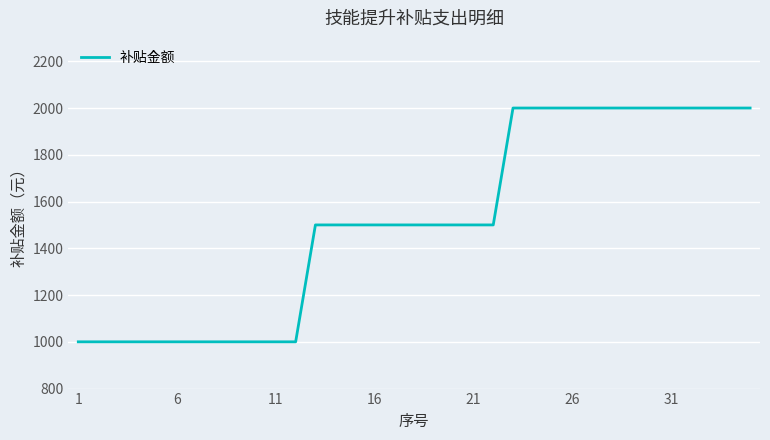

What is the minimum value shown in the chart?

1000